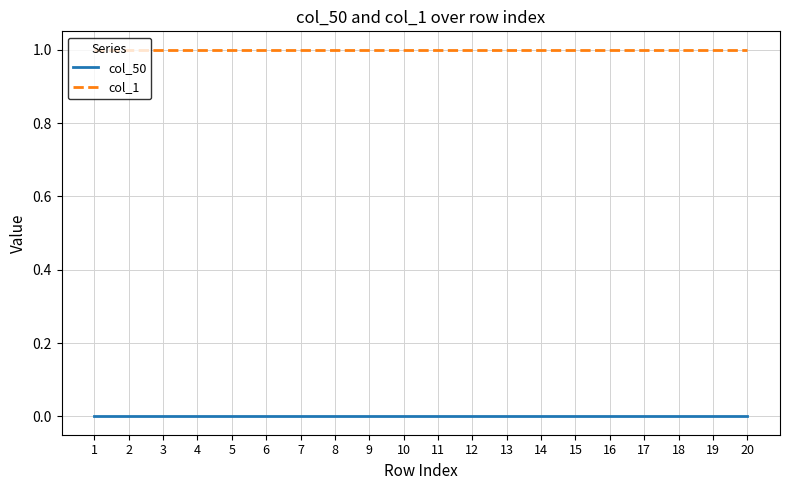

True or false: col_50 has a value of 0 at 18.

True